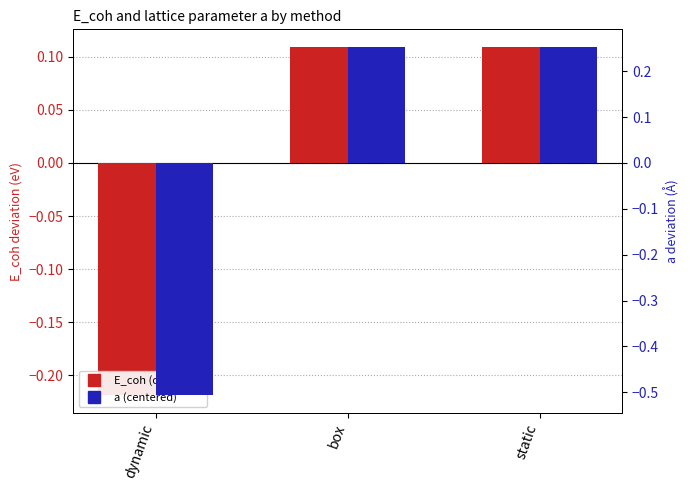

What is the total value across all series at box?

0.4